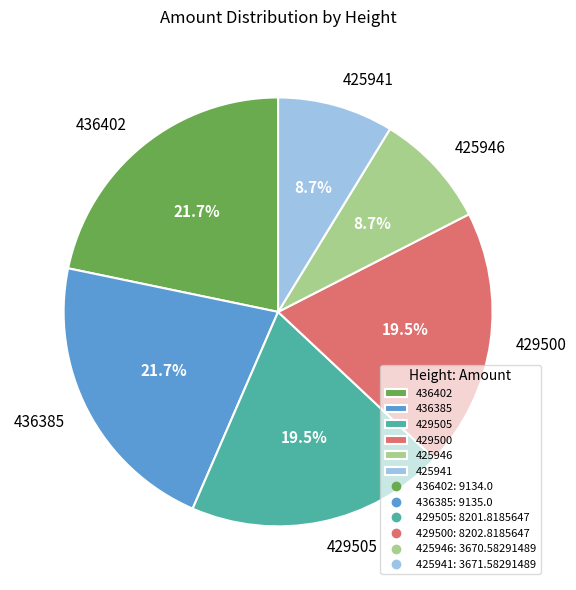

Approximately how many times larger is the value at 436385 compared to 425941?

2.5